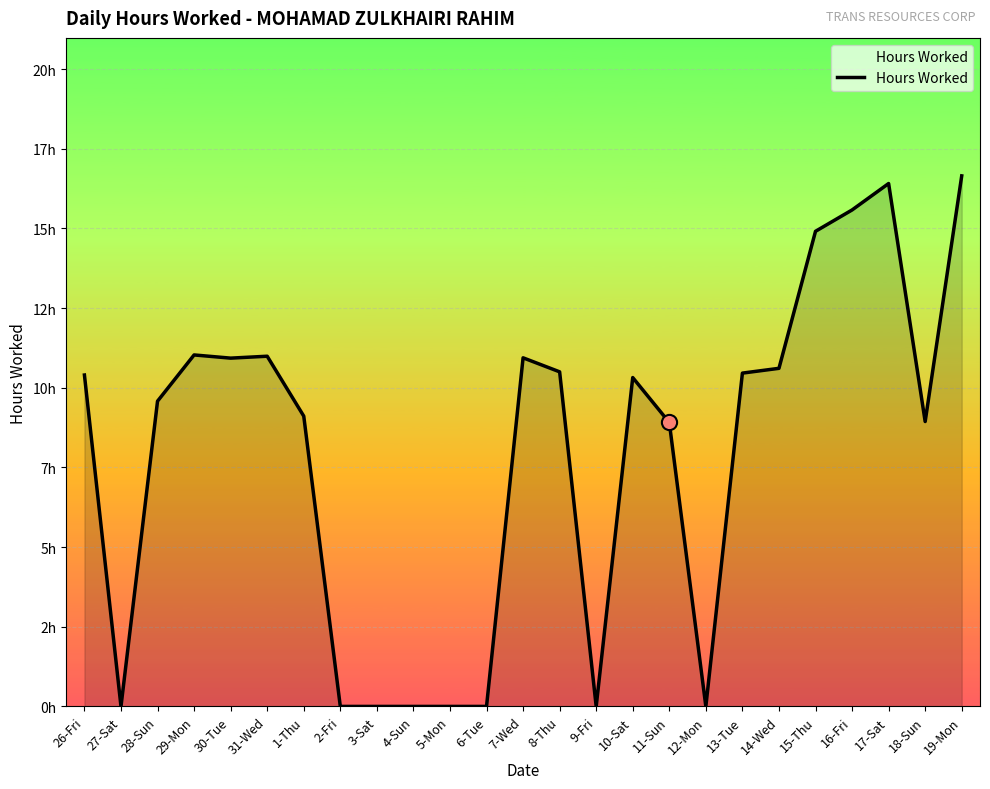

Between 2-Fri and 10-Sat, which is larger?

10-Sat